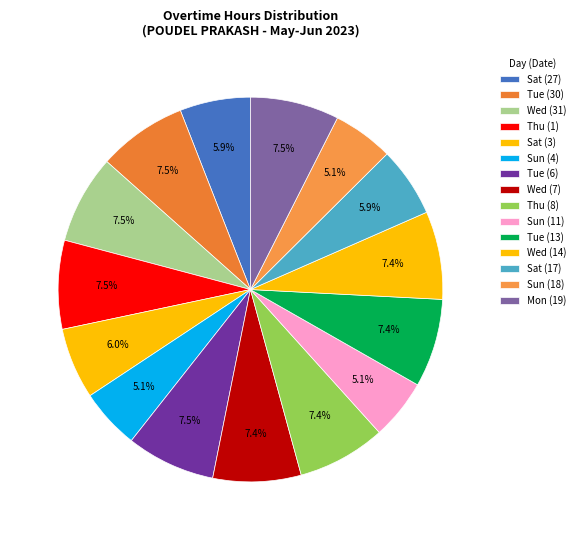

Which has a higher value, Wed (31) or Tue (6)?

Tue (6)